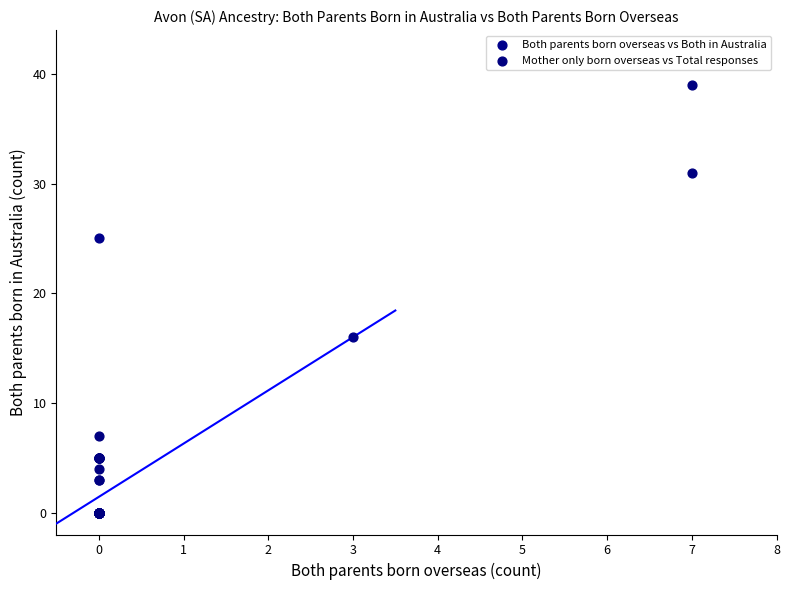

Which series has the widest spread of Y values?

Mother only born overseas vs Total responses